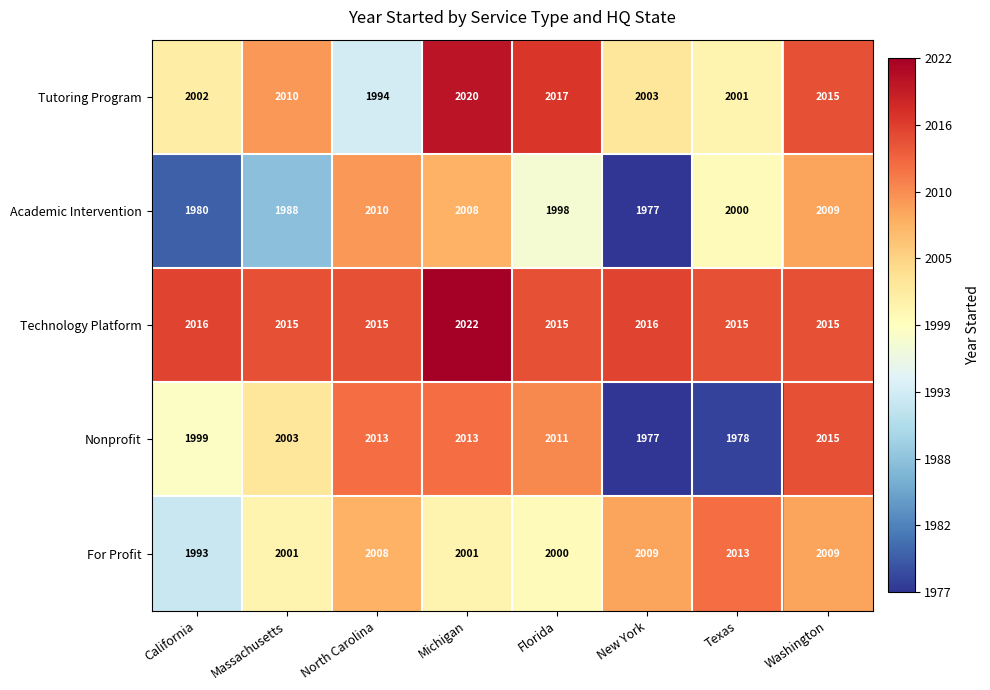

What is the lowest value of the Tutoring Program series?

1994